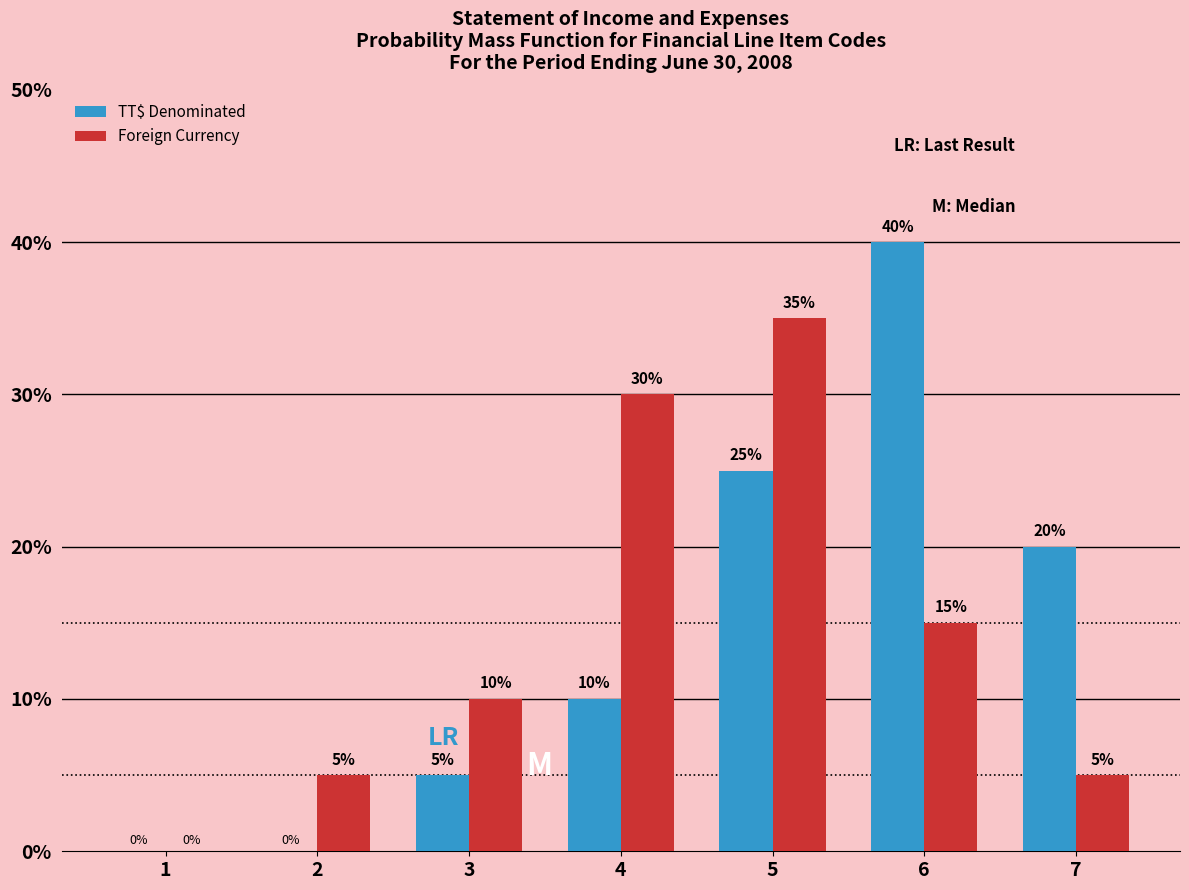

Reading right to left, list all the values displayed in this chart.

TT$ Denominated: 7=20	6=40	5=25	4=10	3=5	2=0	1=0
Foreign Currency: 7=5	6=15	5=35	4=30	3=10	2=5	1=0